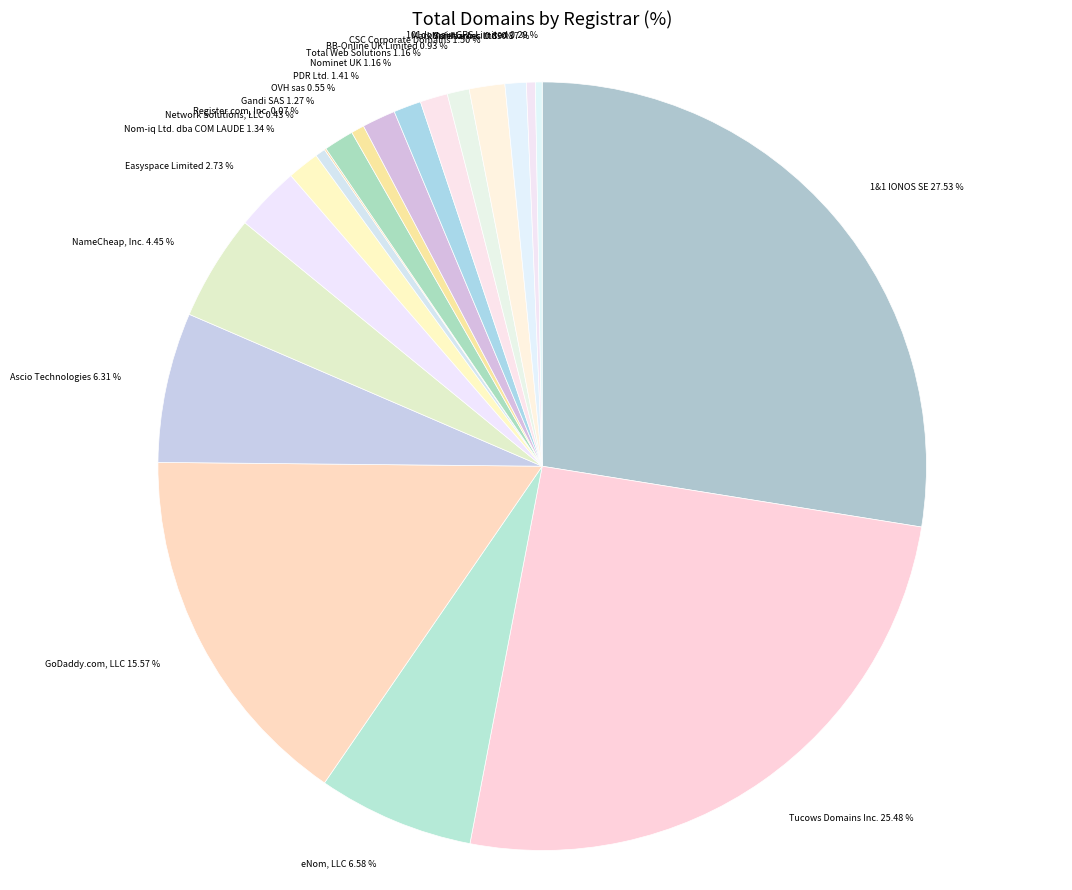

Is it true that GoDaddy.com, LLC is 2% of the pie?

False